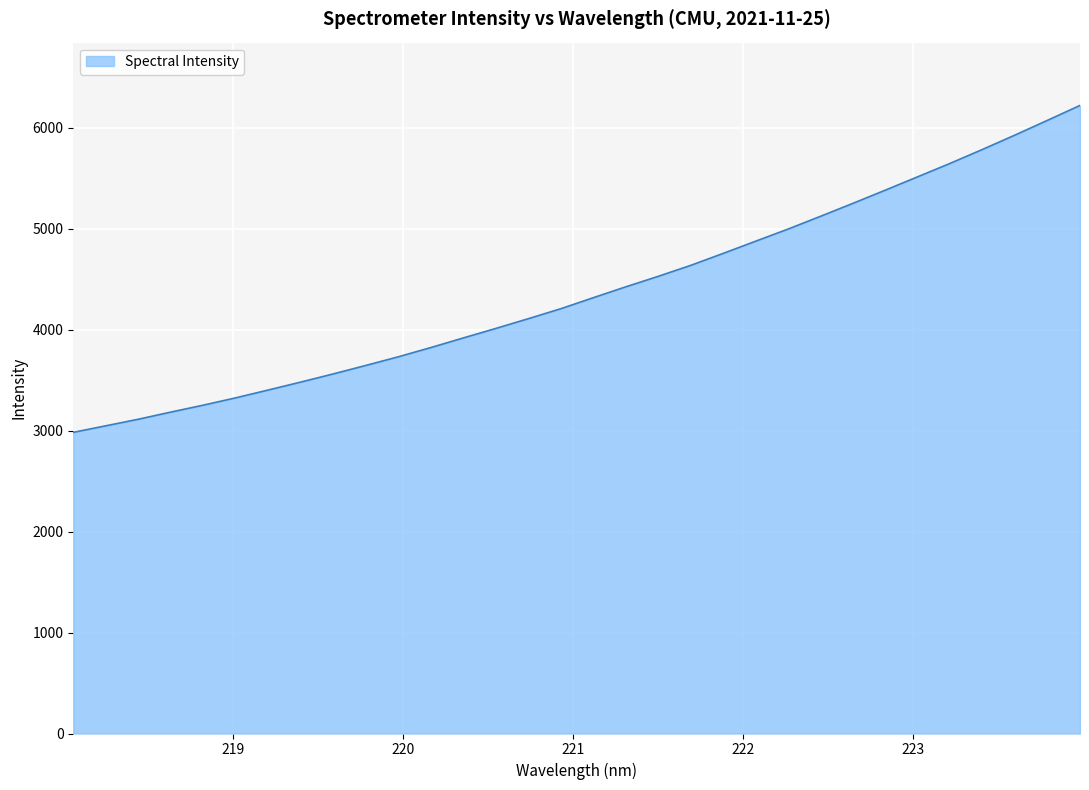

What is the greatest value displayed?

6222.8